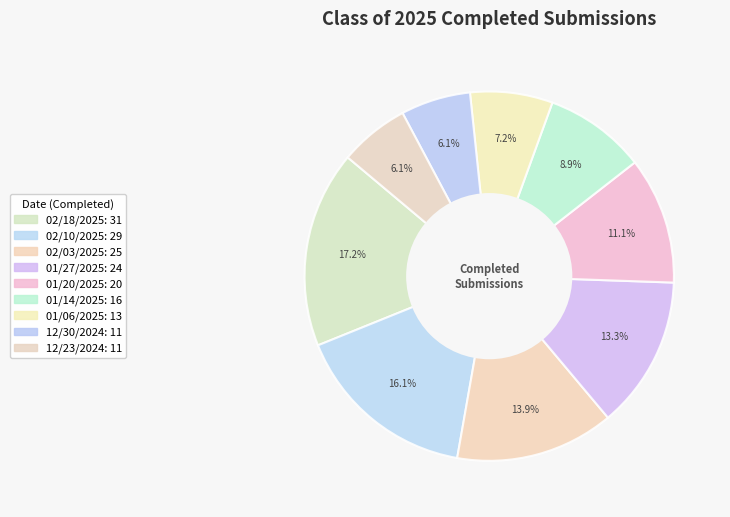

Is 02/03/2025 the majority of the pie?

No